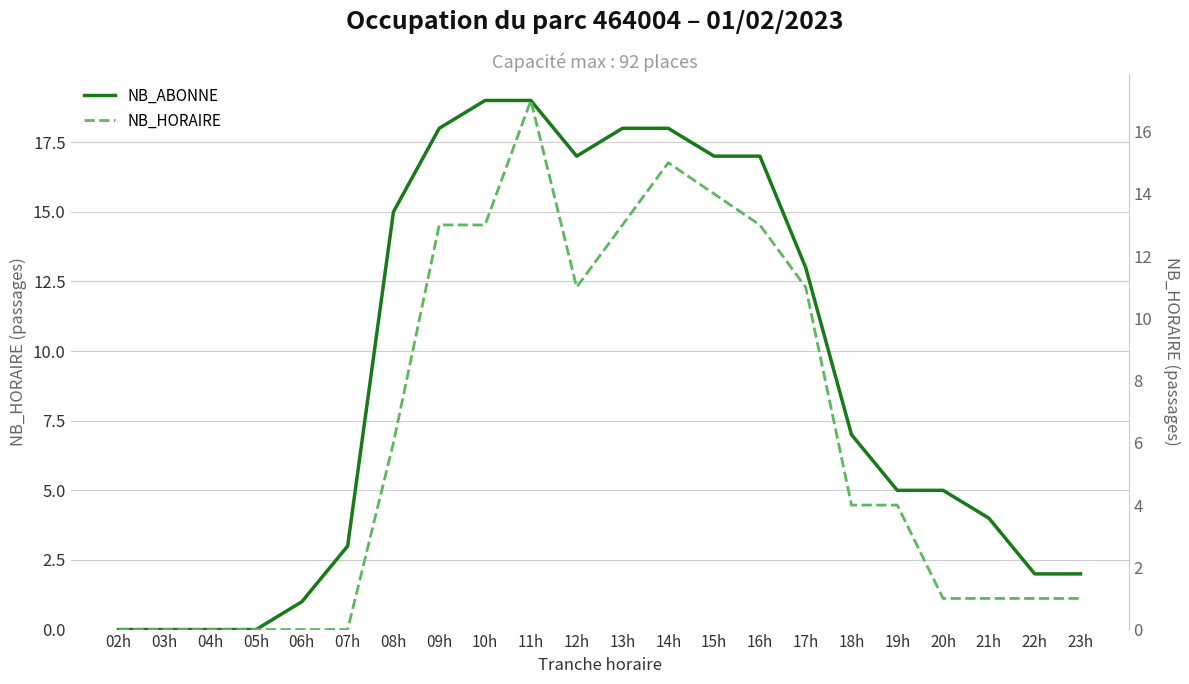

At 05h, list the series in order from largest to smallest.

NB_ABONNE, NB_HORAIRE